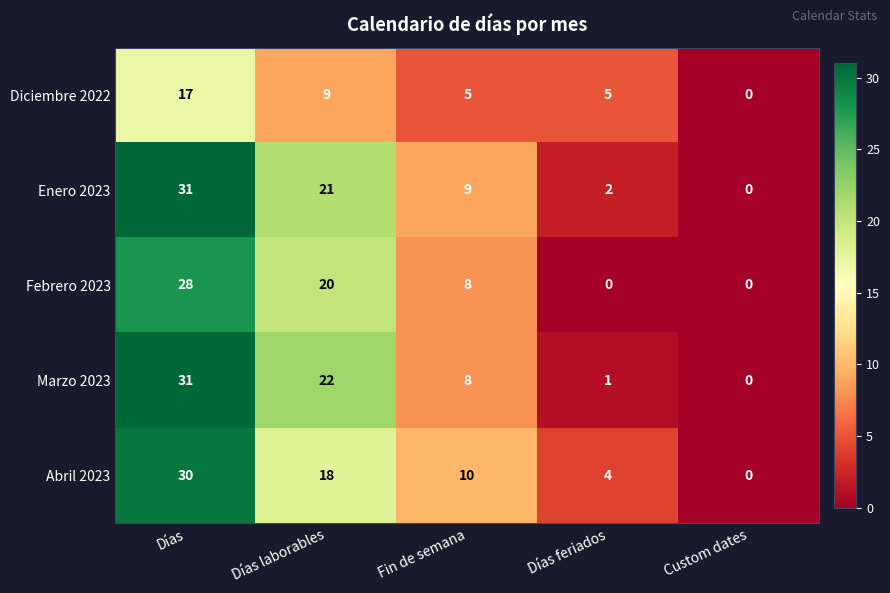

Is it true that Enero 2023 equals 9 at Fin de semana?

True